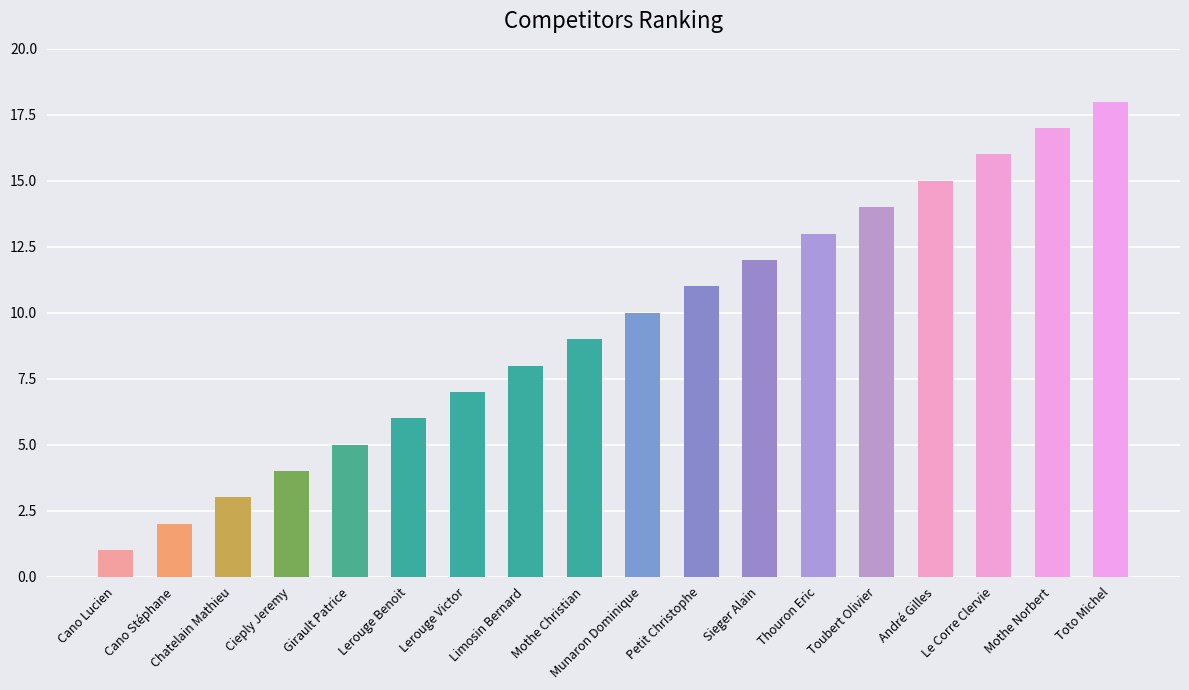

Which has a higher value, Petit Christophe or André Gilles?

André Gilles